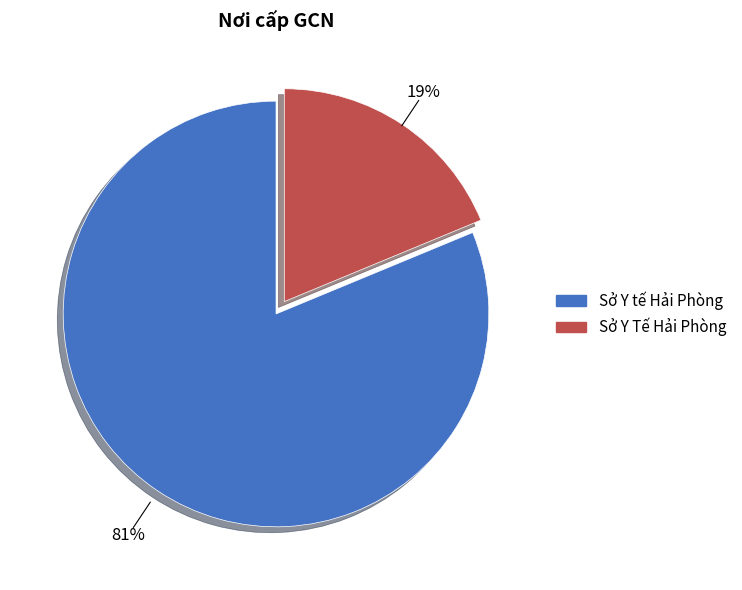

How many slices are in this pie chart?

2